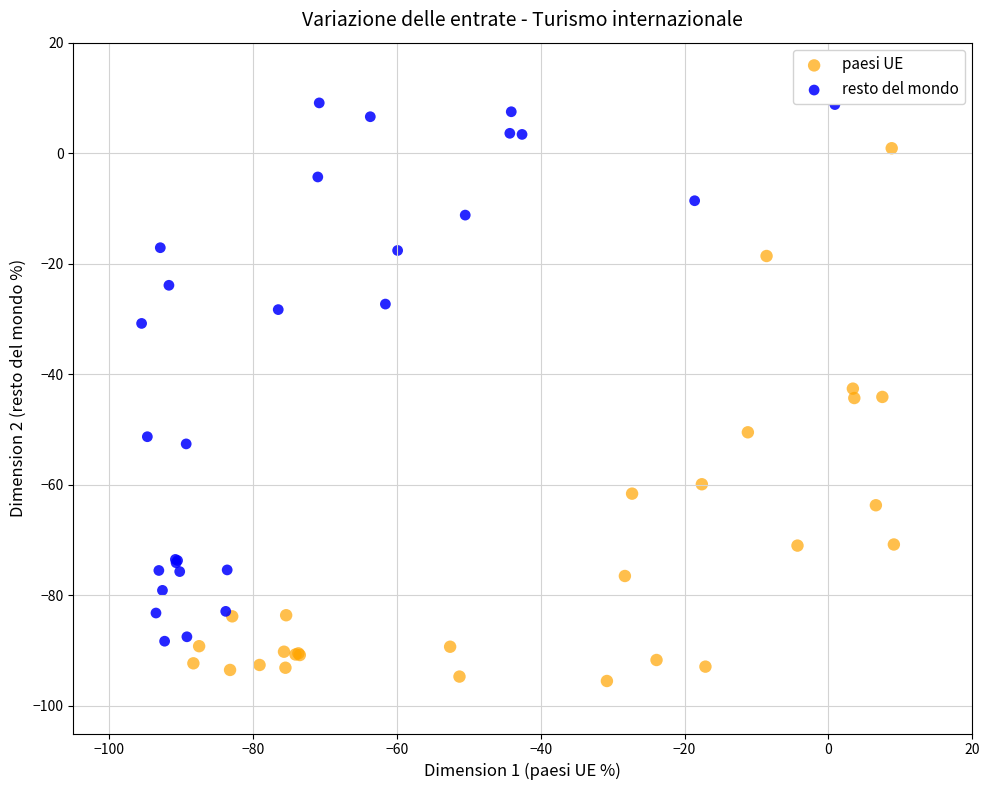

Which series contains the highest Y value?

resto del mondo